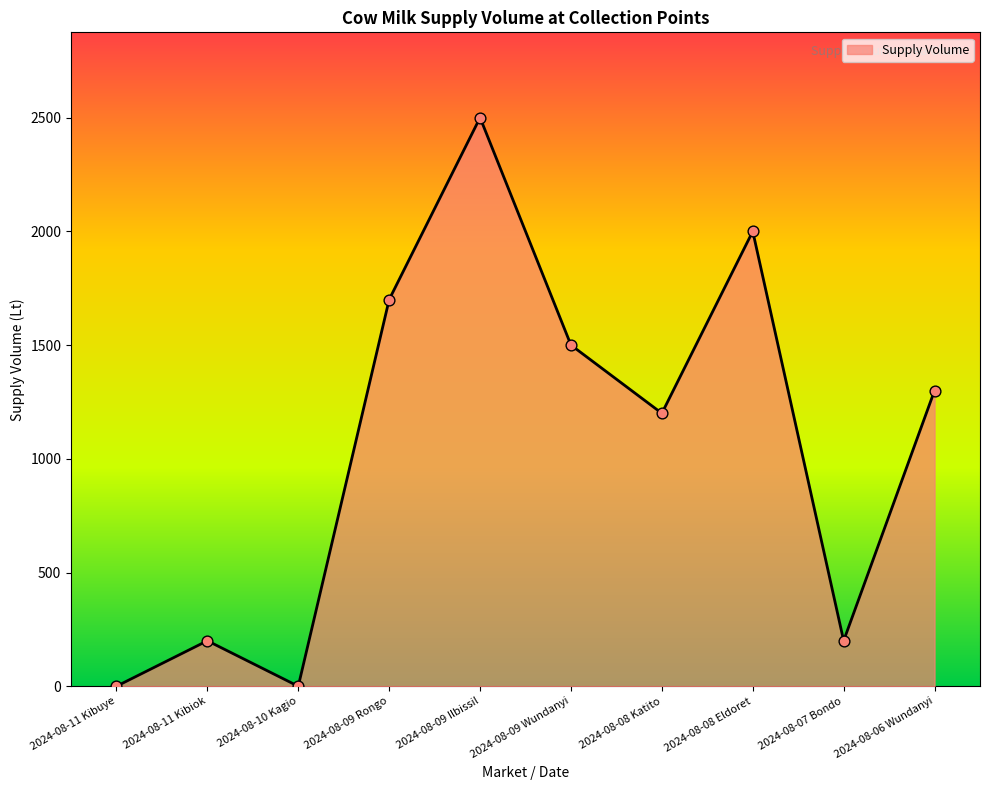

What is the change in value from 2024-08-11 Kibiok to 2024-08-10 Kagio?

-200